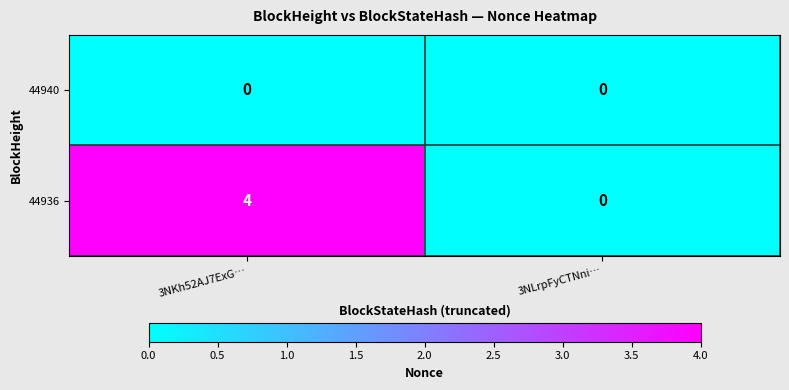

At 3NKh52AJ7ExG…, list the series in order from largest to smallest.

44936, 44940